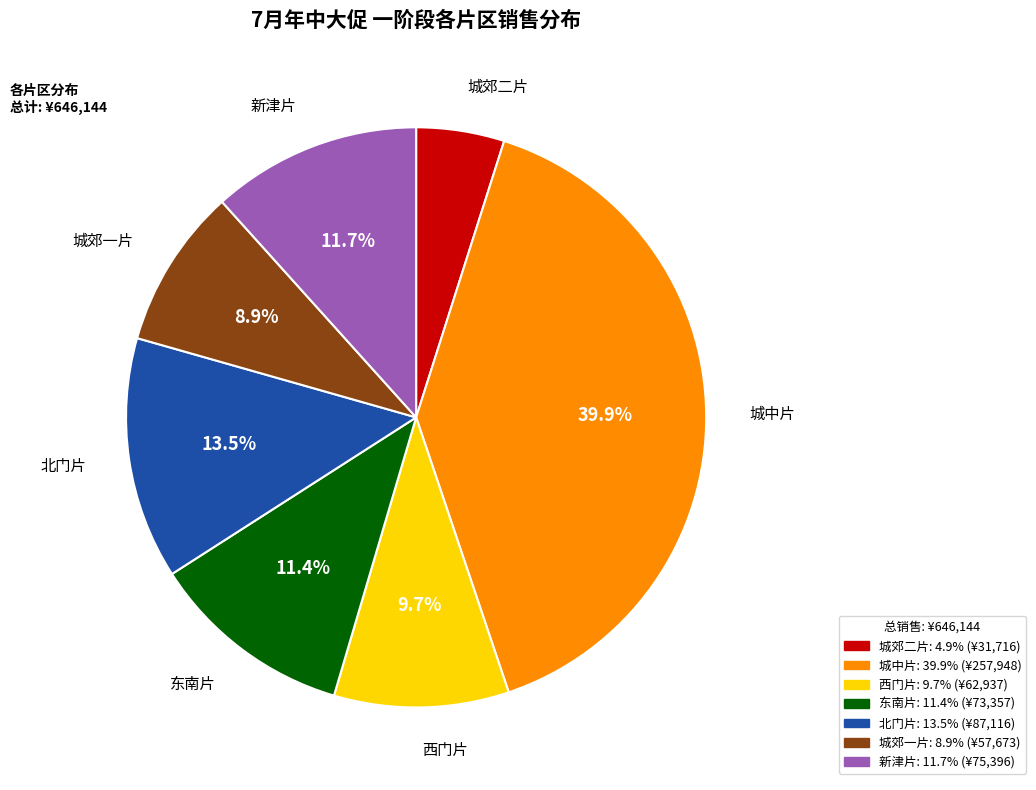

What percentage is the 西门片 slice, to the nearest percent?

10%